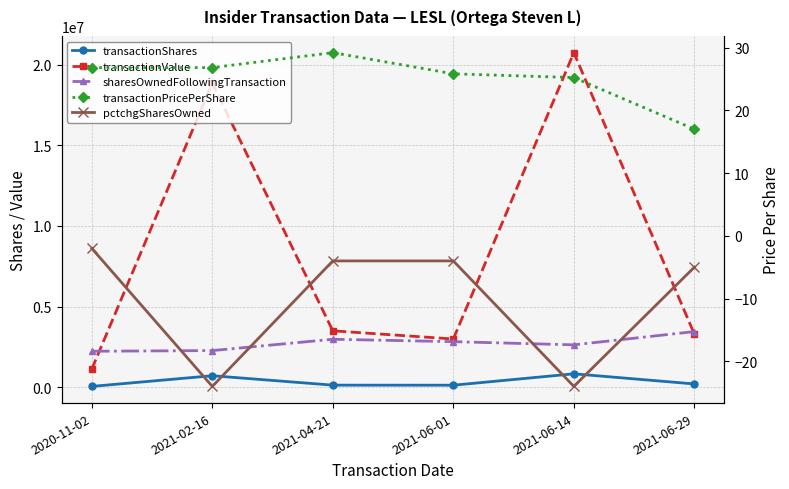

At 2021-06-29, list the series in order from smallest to largest.

pctchgSharesOwned, transactionPricePerShare, transactionShares, transactionValue, sharesOwnedFollowingTransaction